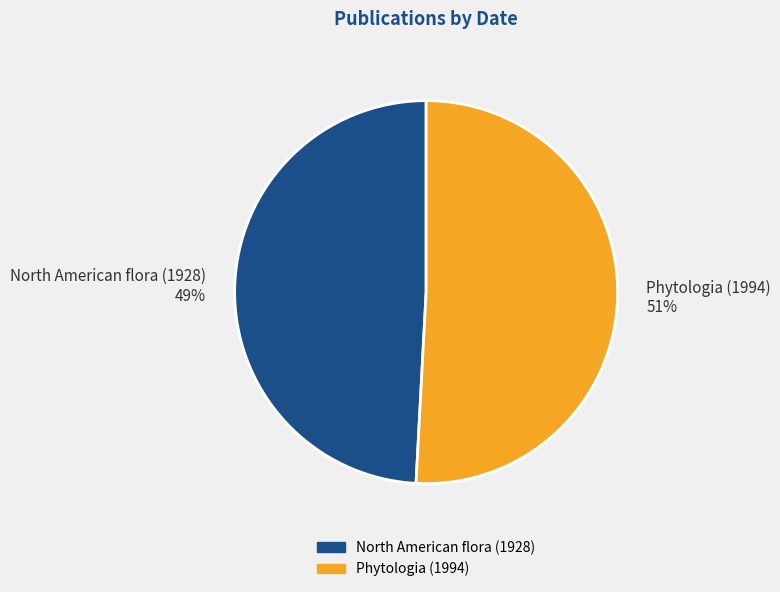

Do North American flora (1928) and Phytologia (1994) together represent more than half of the pie?

Yes